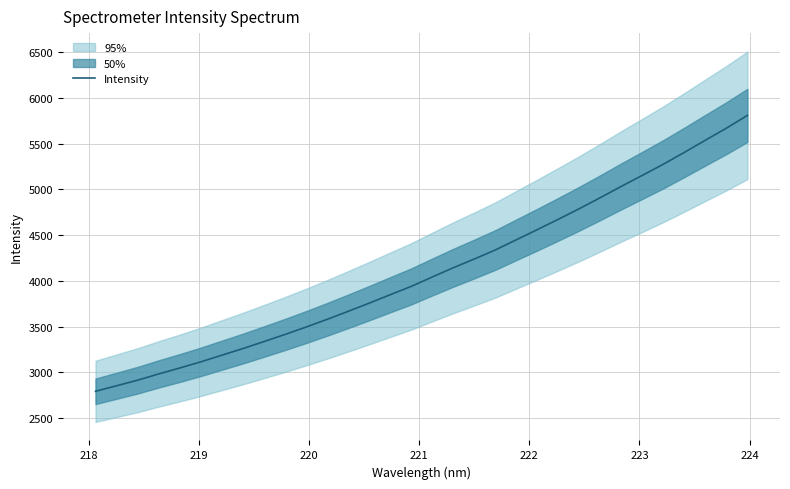

What is the minimum value for Intensity?

2791.9